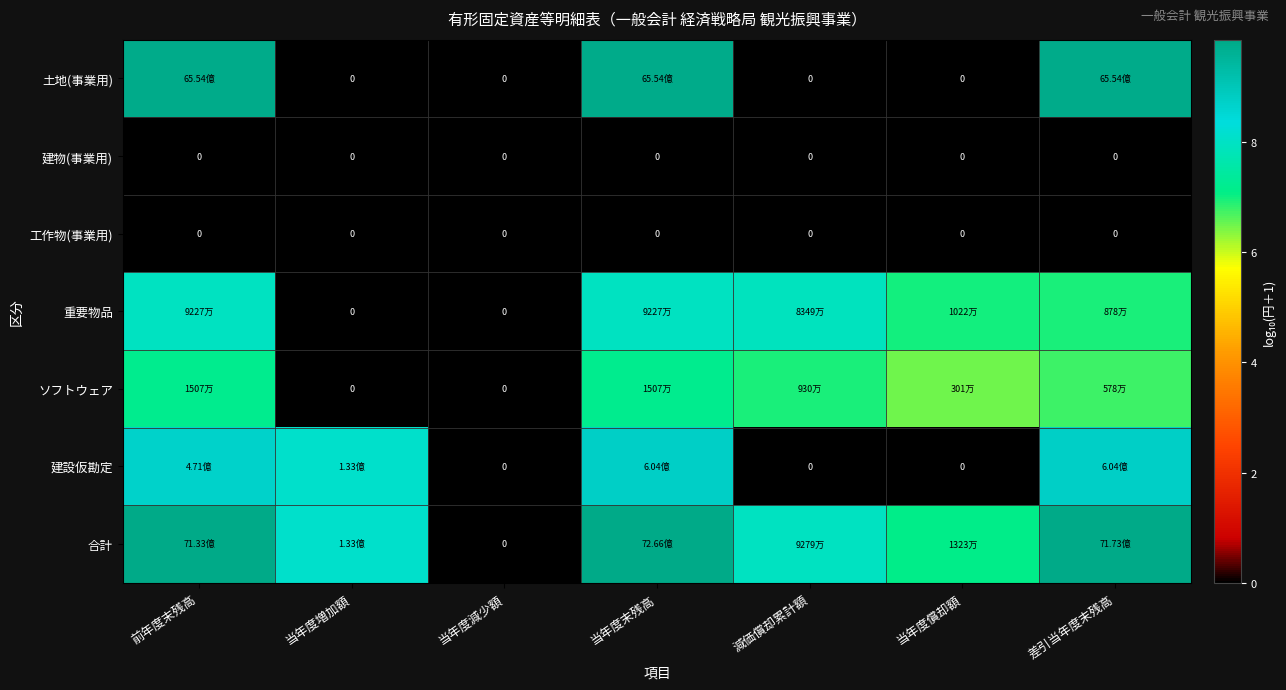

What is the total value across all series at 前年度末残高?

43.5